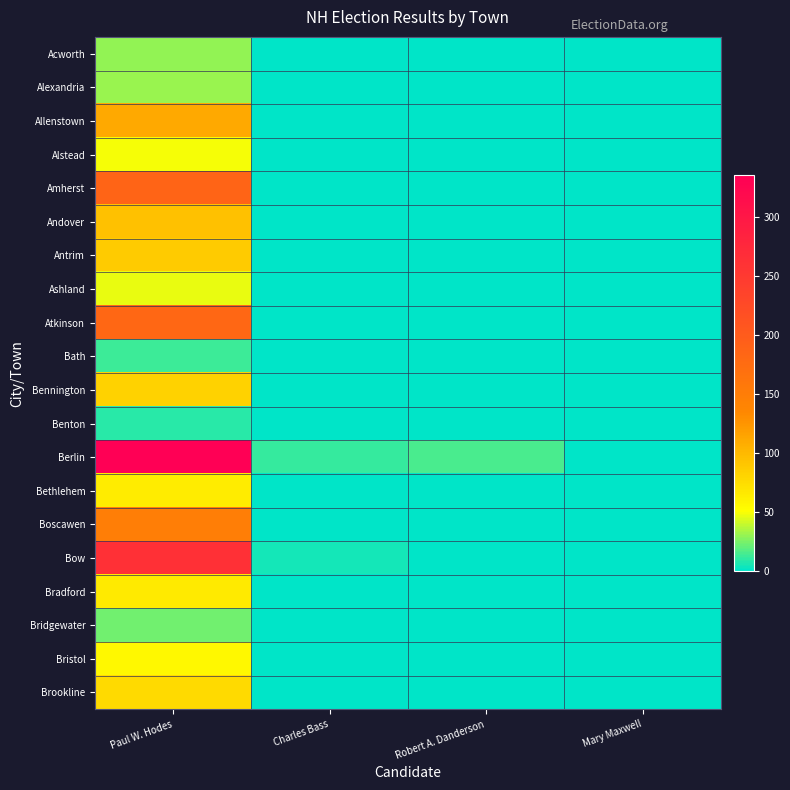

Which series has the largest total across all categories?

Berlin